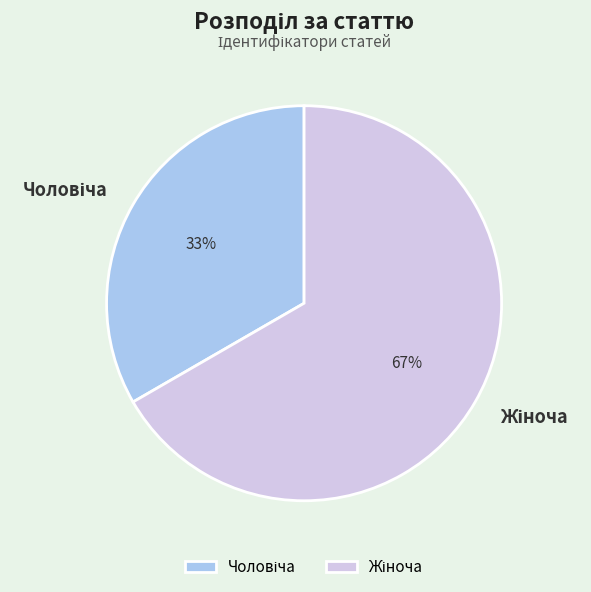

To the nearest percent, what is the average slice percentage?

50%